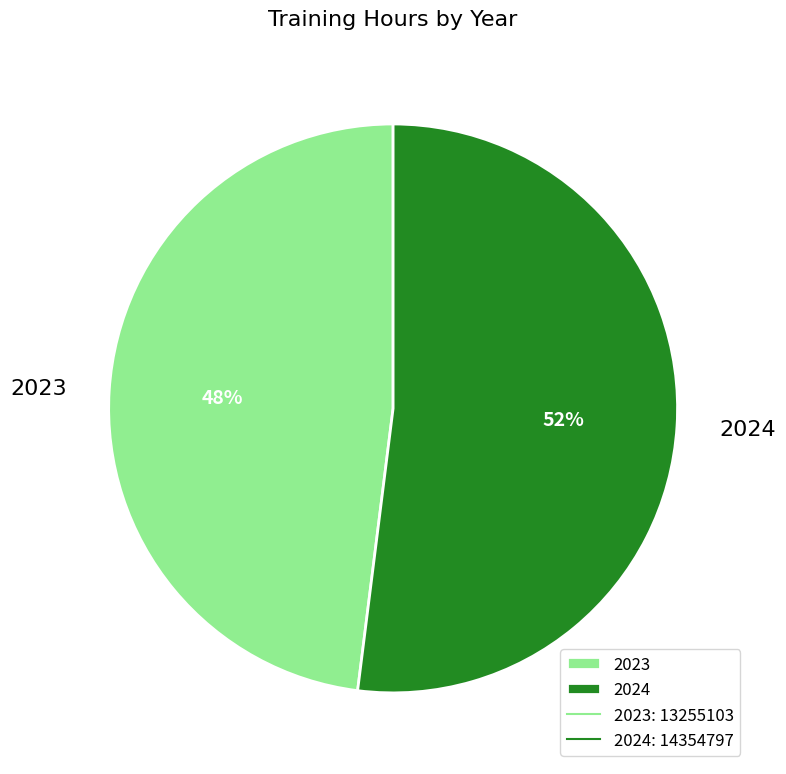

How many slices are in this pie chart?

2